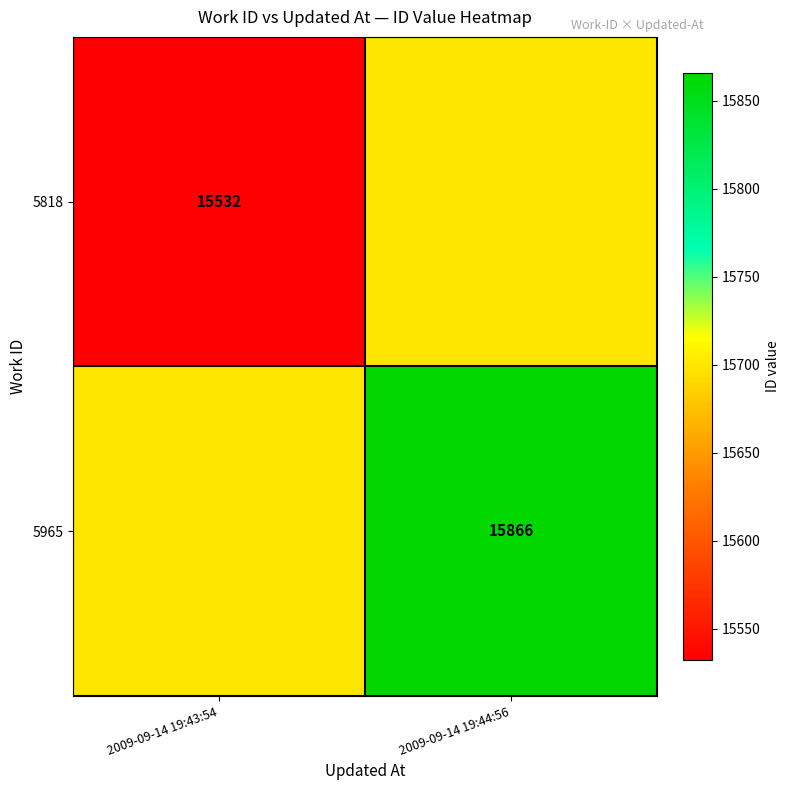

What is the total value across all series at 2009-09-14 19:44:56?

31565